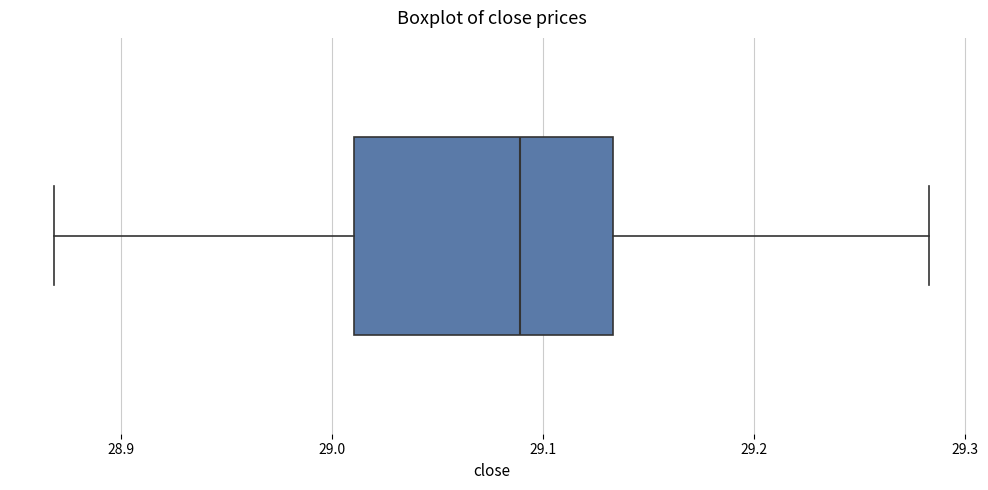

Read this box plot against the x-axis: the position of the median line, the range covered by the box, and the ends of both whiskers. The values are not printed on the chart, so give them approximately, as read against the axis.

median 29.09, box 29.01 to 29.13, whiskers 28.87 to 29.28